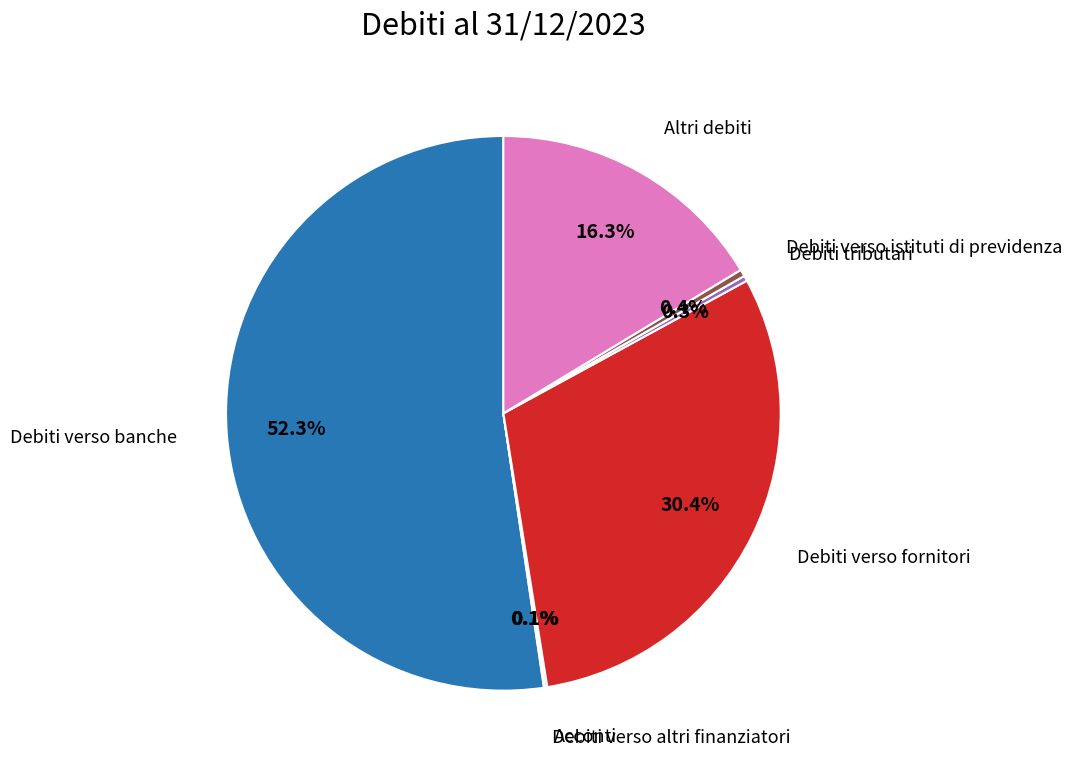

Between Debiti verso banche and Debiti tributari, which is larger?

Debiti verso banche